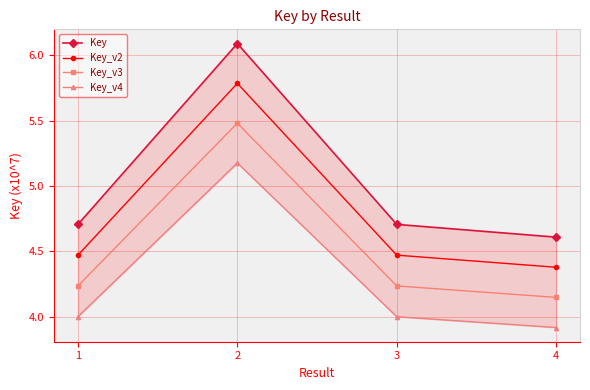

At which category does the chart reach its minimum across all series?

4